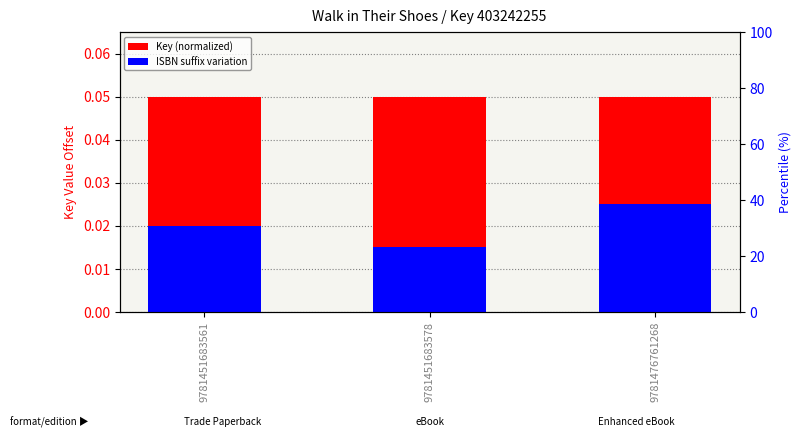

Count the number of categories in the chart.

3